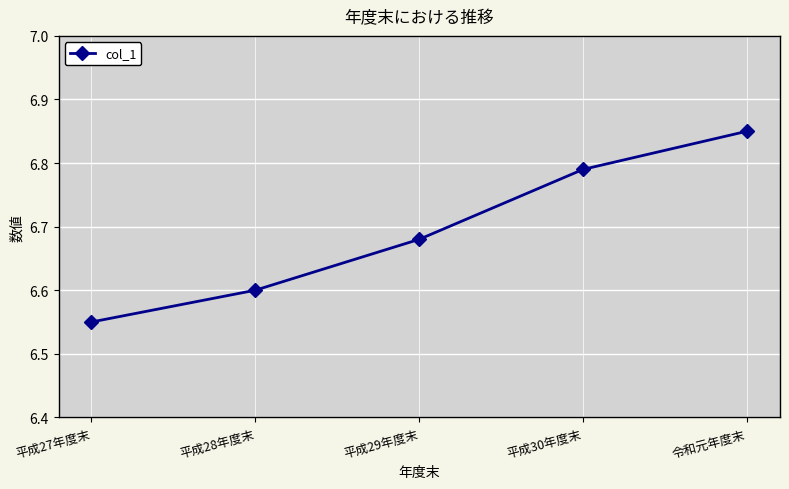

Rank the categories by value from lowest to highest.

平成27年度末, 平成28年度末, 平成29年度末, 平成30年度末, 令和元年度末